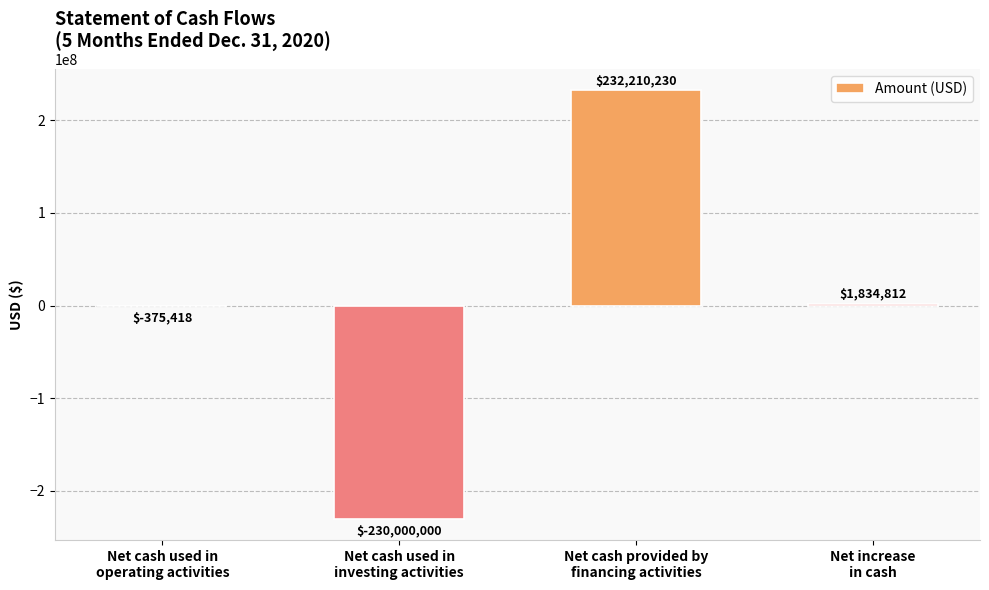

Which label corresponds to the largest value in the chart?

Net cash provided by
financing activities